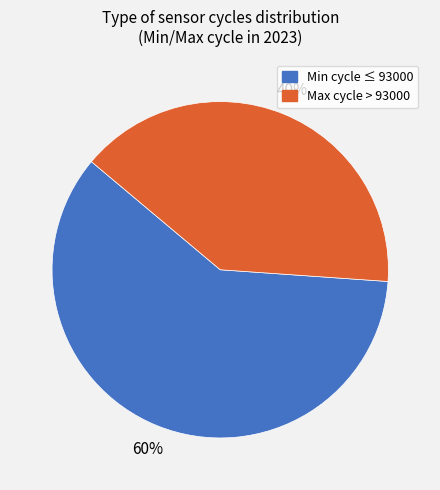

Does any single category account for the majority?

Yes